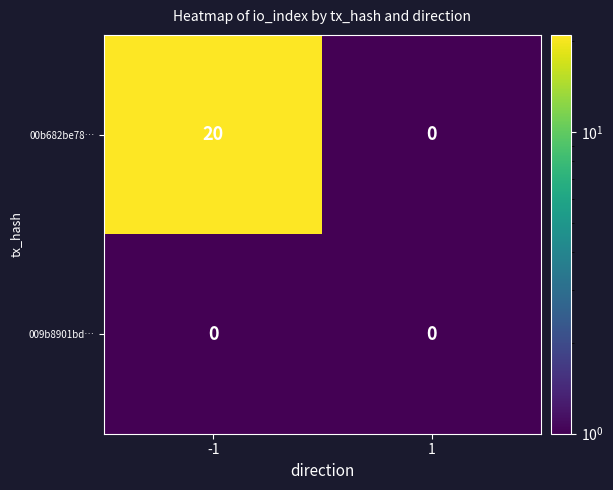

How many categories are shown in the chart?

2